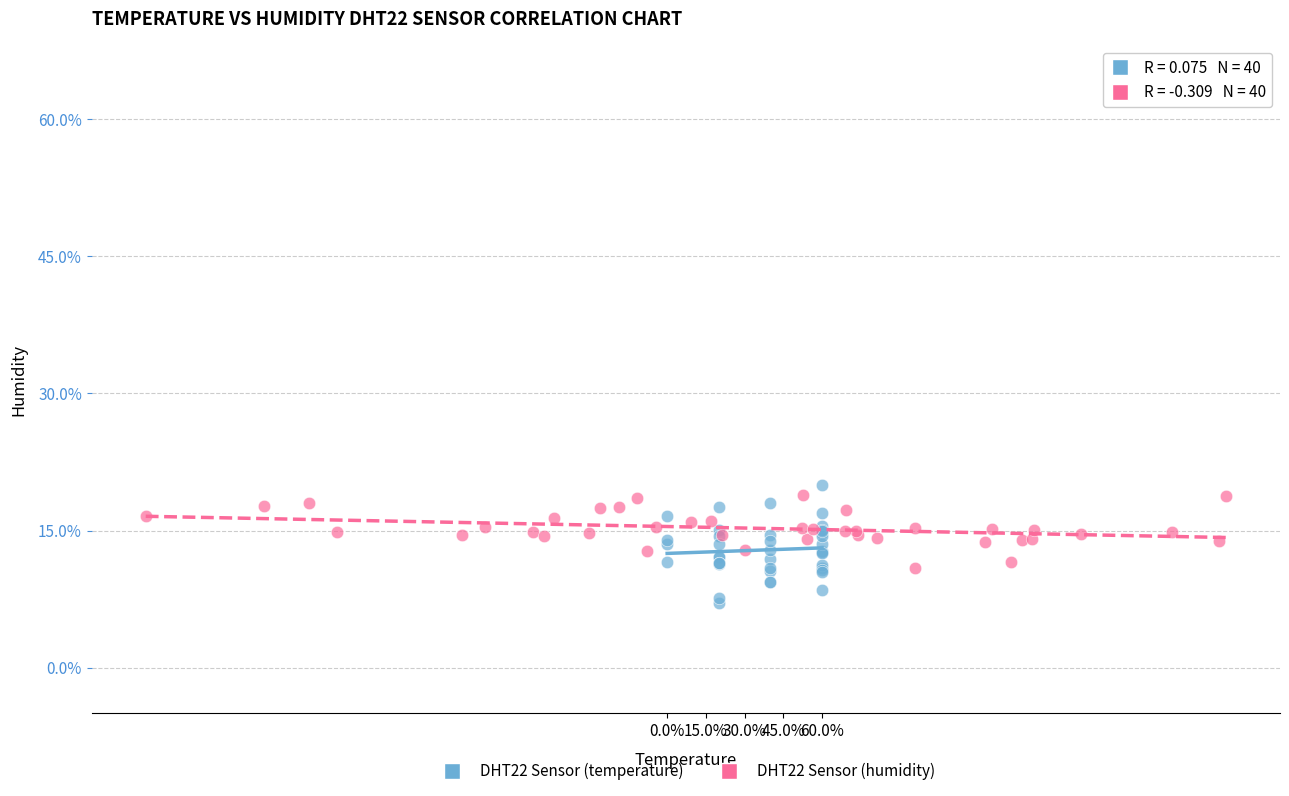

Which series reaches the minimum Y coordinate?

DHT22 Sensor (temperature)